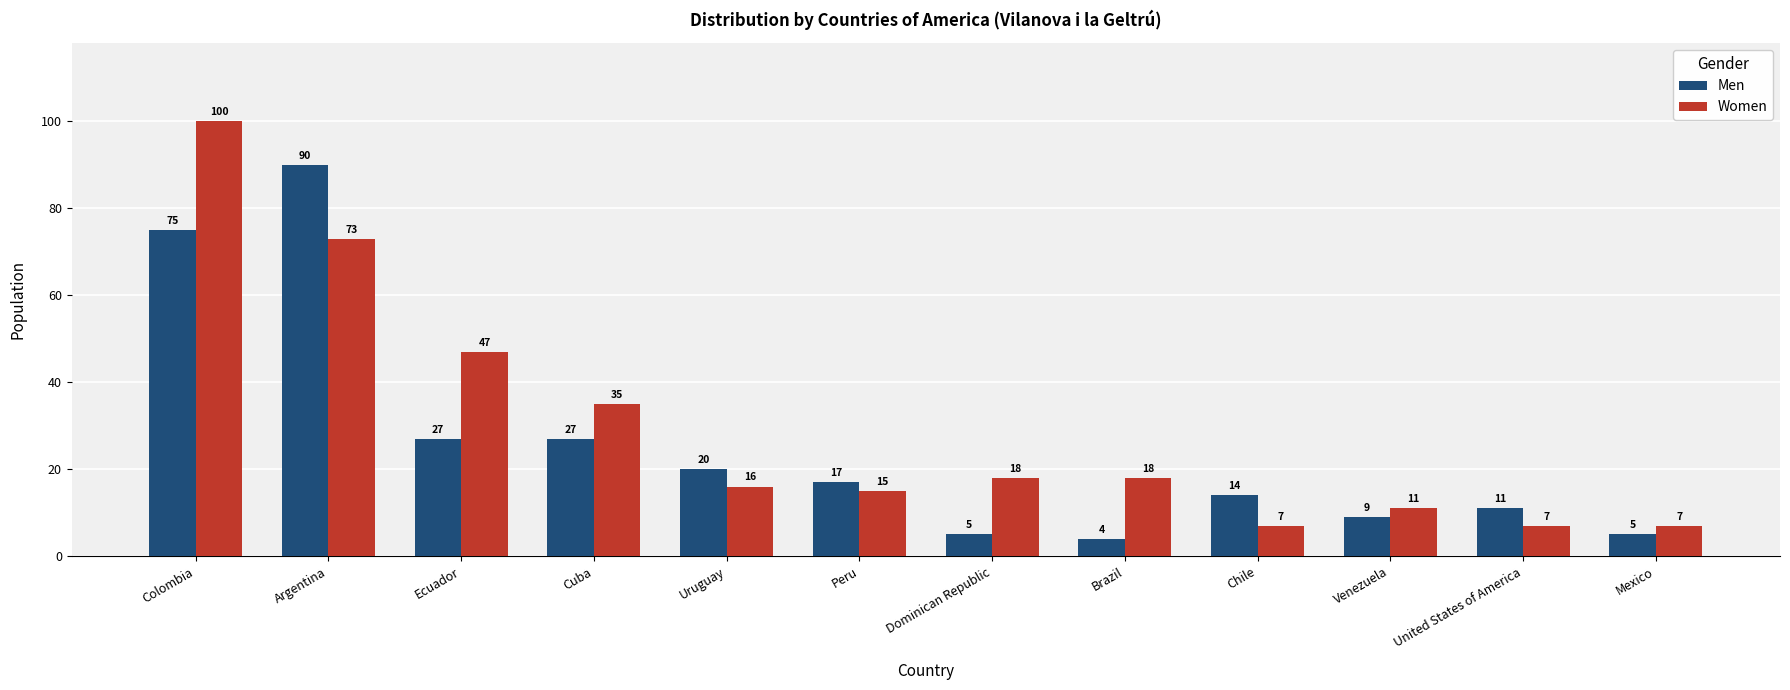

At how many categories does at least one series exceed 41?

3